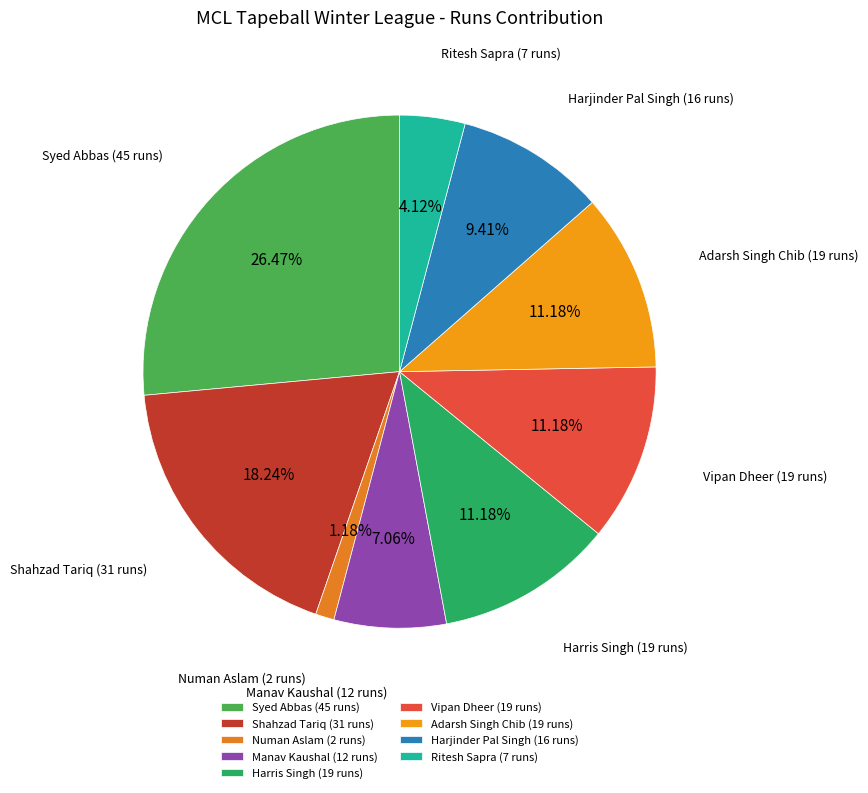

Which category has the biggest portion of the pie?

Syed Abbas (45 runs)